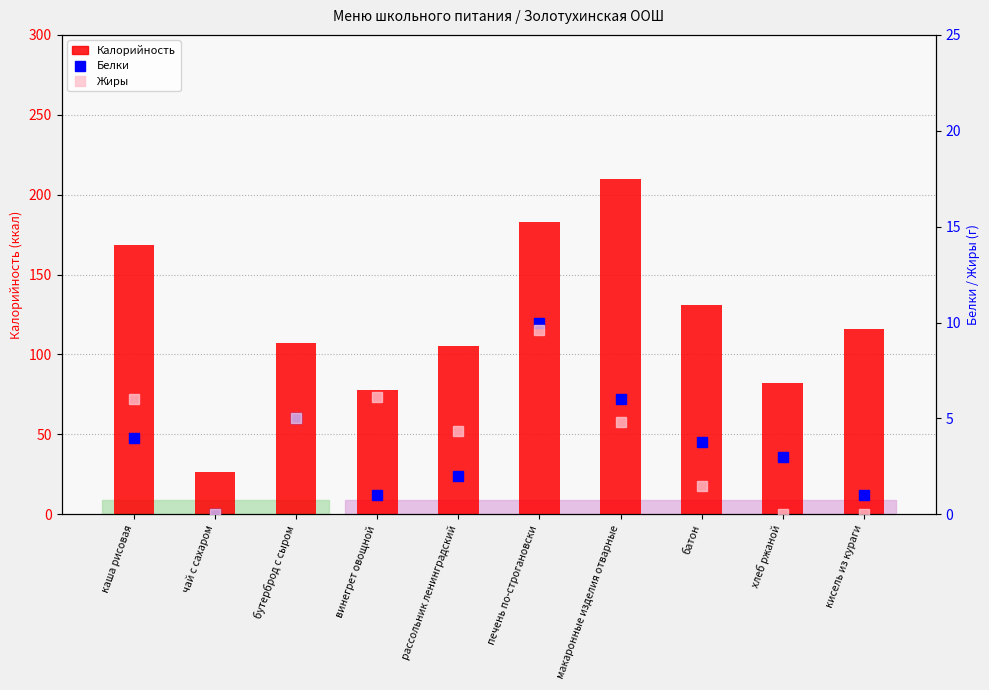

Count the number of categories in the chart.

10